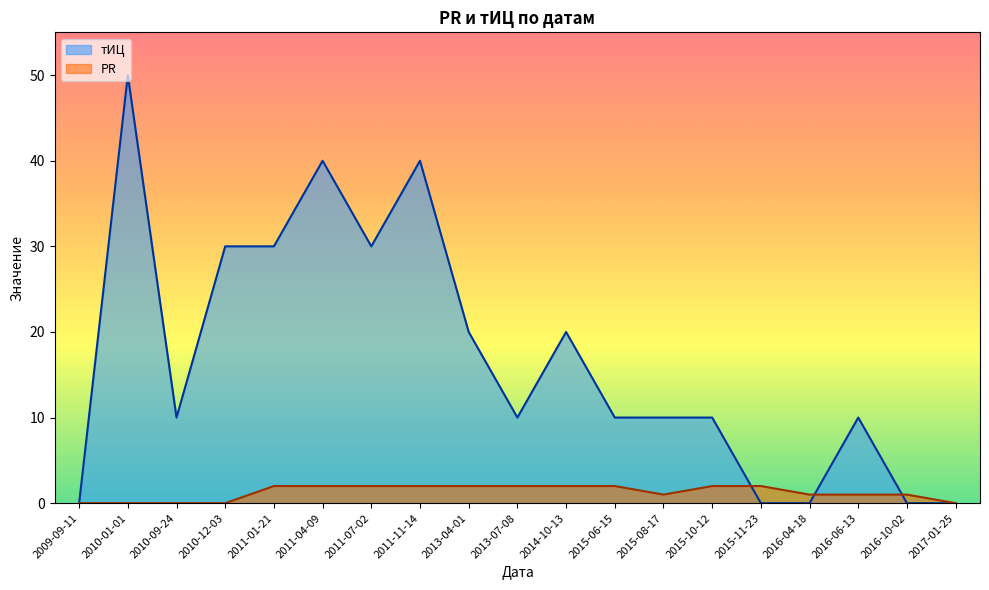

What is the difference between the highest and lowest values at 2015-08-17?

9